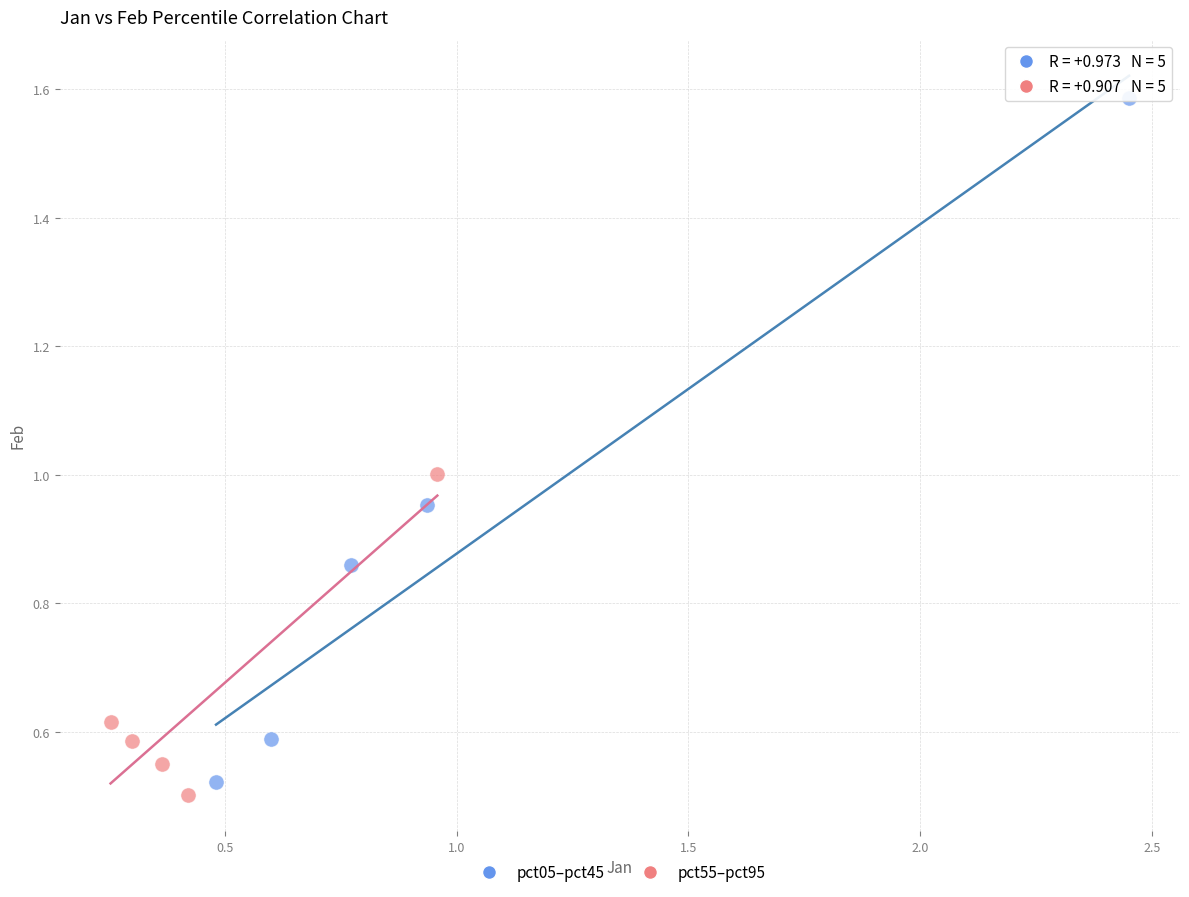

Which series has the largest Y range (max minus min)?

pct05–pct45